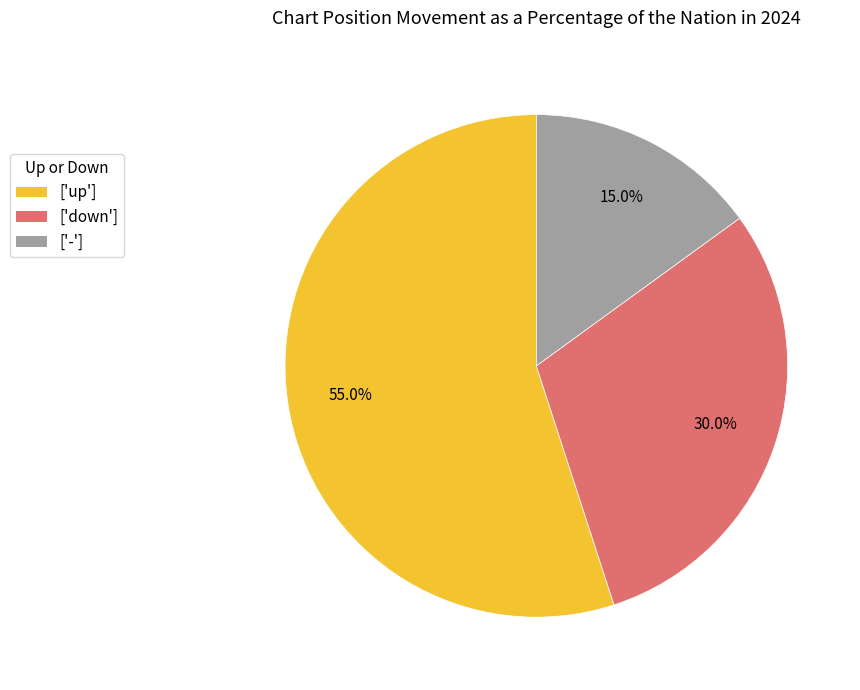

Count the number of slices in the pie.

3